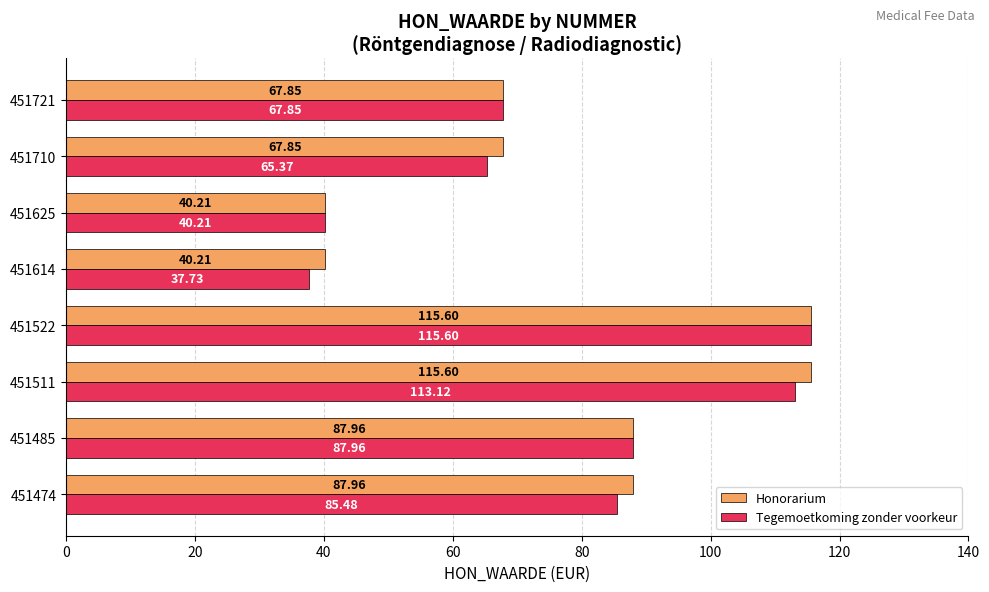

What is the sum of all Tegemoetkoming zonder voorkeur values?

613.3